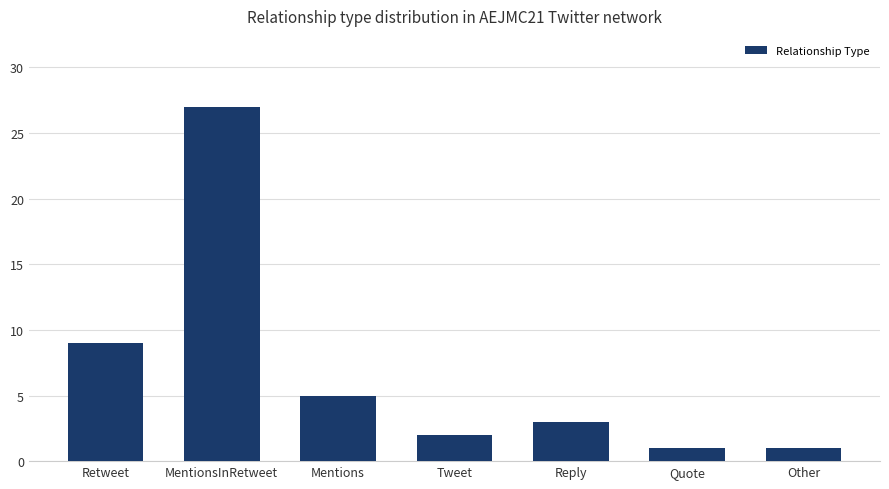

At which label is the value closest to 14?

Retweet